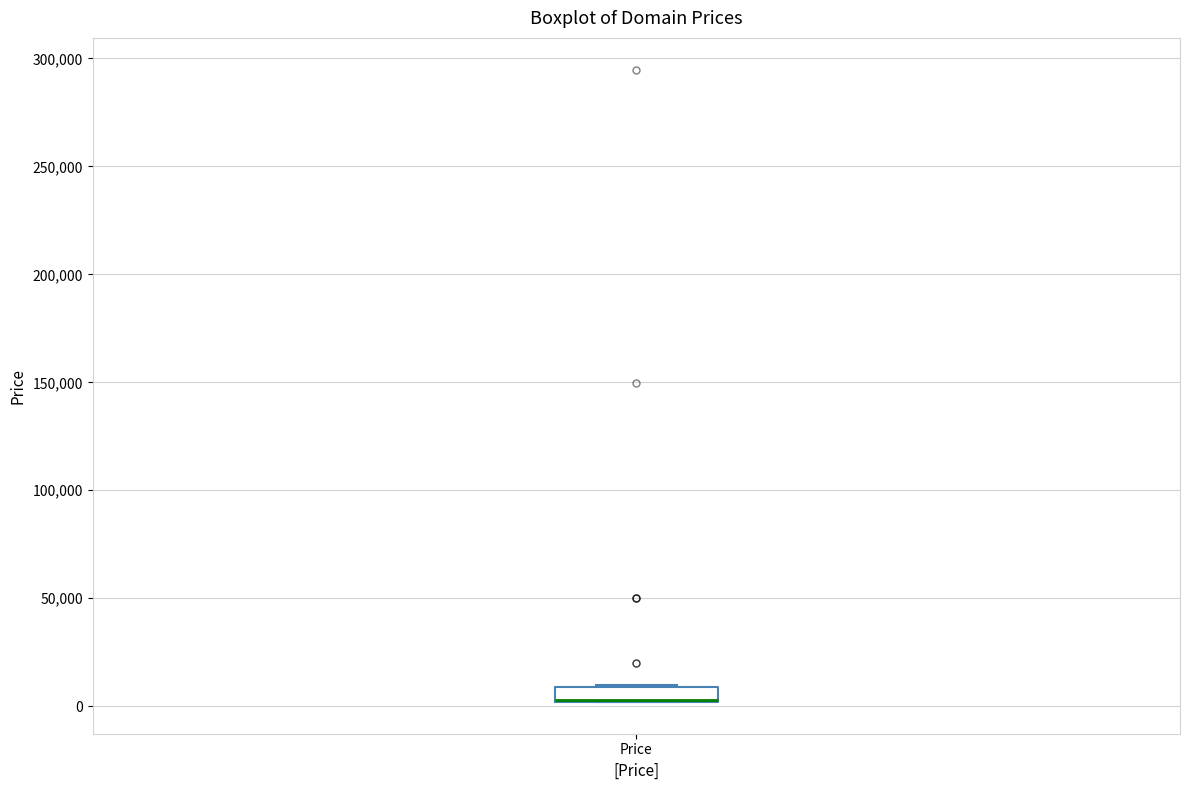

Where is the lower edge of the box for Price on the y-axis? The values are not printed on the chart, so give them approximately, as read against the axis.

0